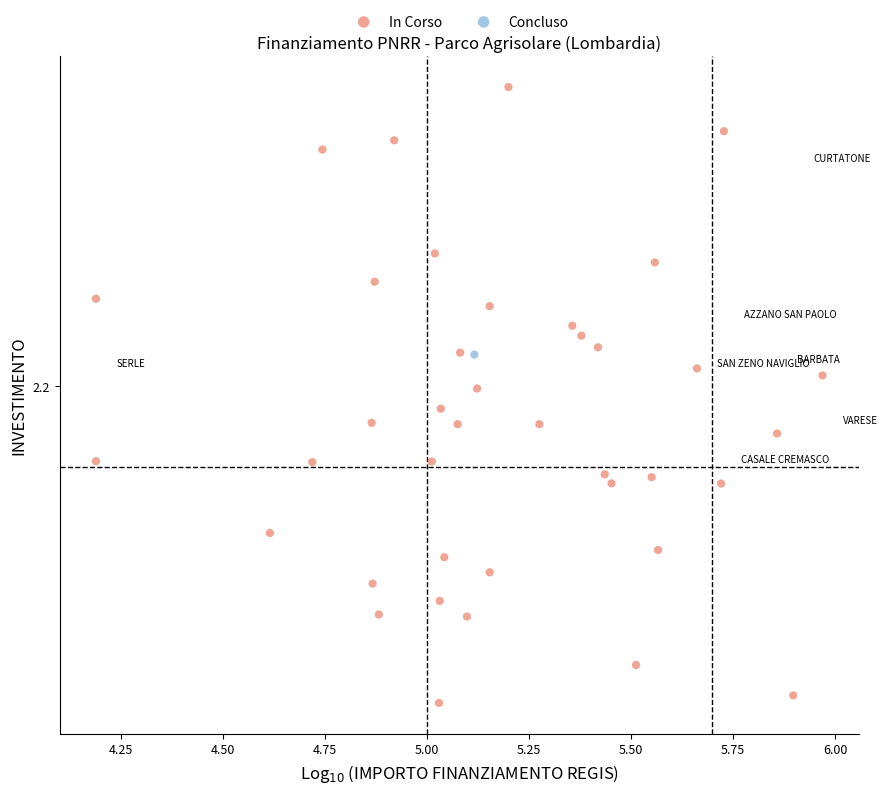

What are all the series names shown in the legend?

In Corso, Concluso